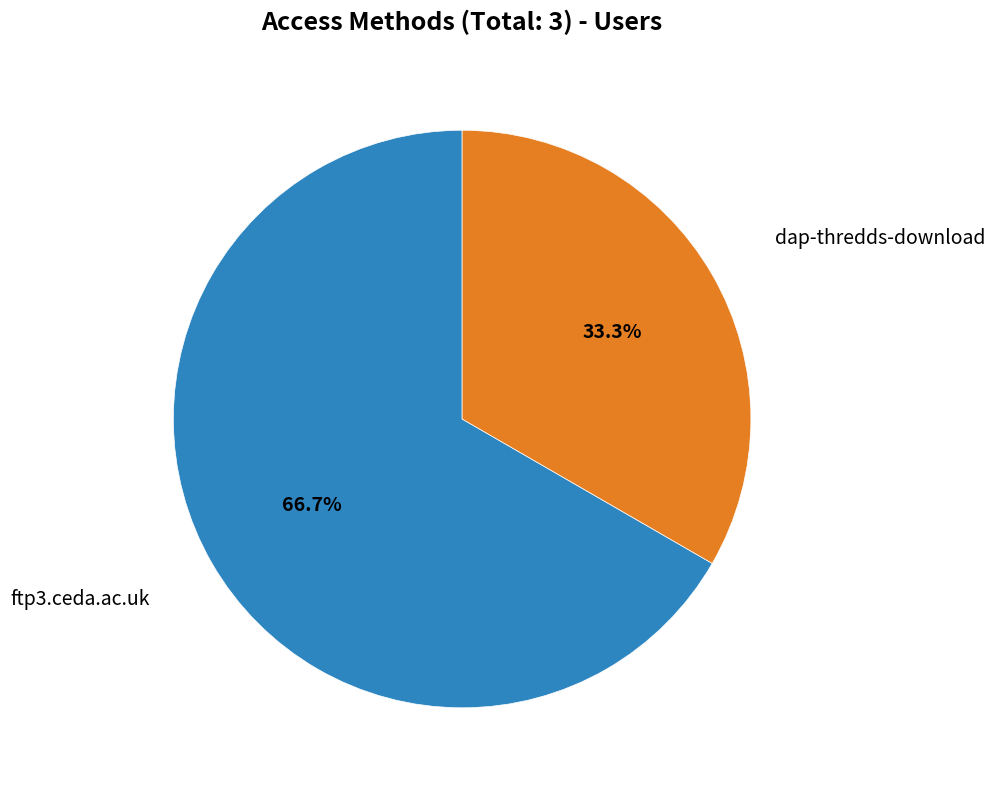

What is the ratio of the value at dap-thredds-download to the value at ftp3.ceda.ac.uk?

0.5